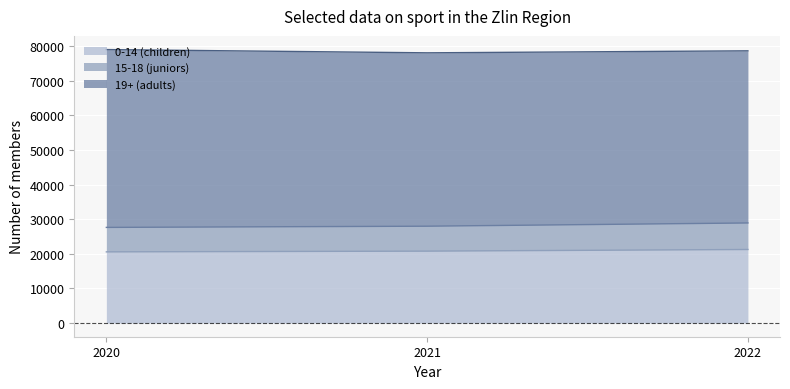

True or false: 15-18 (juniors) has a value of 46964 at 2021.

False